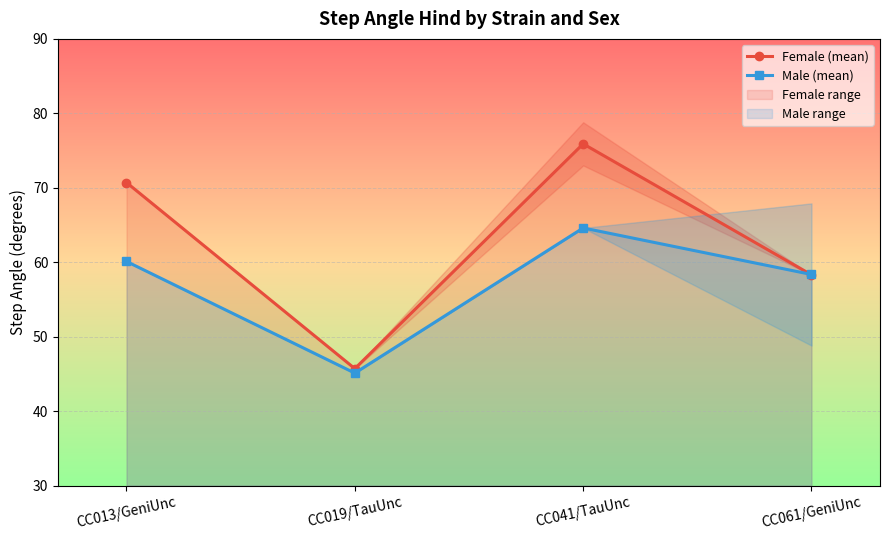

Reading left to right, list all the values displayed in this chart.

Female (mean): 70.7	45.7	75.9	58.3
Male (mean): 60.1	45.1	64.6	58.4